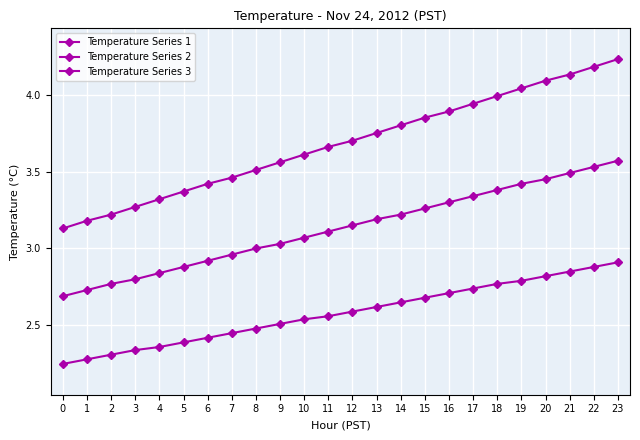

Reading right to left, list all the values displayed in this chart.

Temperature Series 1: 4.2	4.2	4.1	4.1	4.0	4.0	3.9	3.9	3.9	3.8	3.8	3.7	3.7	3.6	3.6	3.5	3.5	3.4	3.4	3.3	3.3	3.2	3.2	3.1
Temperature Series 2: 3.6	3.5	3.5	3.5	3.4	3.4	3.3	3.3	3.3	3.2	3.2	3.1	3.1	3.1	3.0	3.0	3.0	2.9	2.9	2.8	2.8	2.8	2.7	2.7
Temperature Series 3: 2.9	2.9	2.9	2.8	2.8	2.8	2.7	2.7	2.7	2.6	2.6	2.6	2.6	2.5	2.5	2.5	2.5	2.4	2.4	2.4	2.3	2.3	2.3	2.2